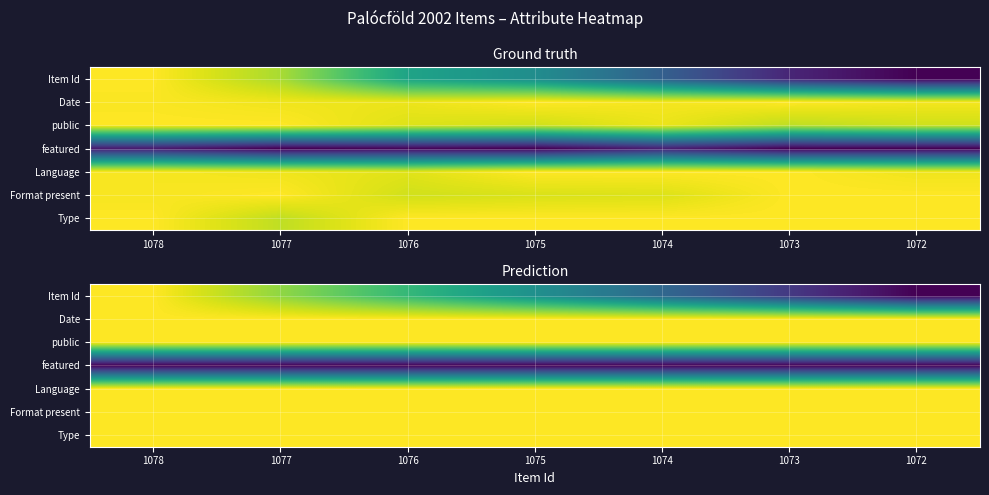

What is the total value across all series at 1075?

5.5